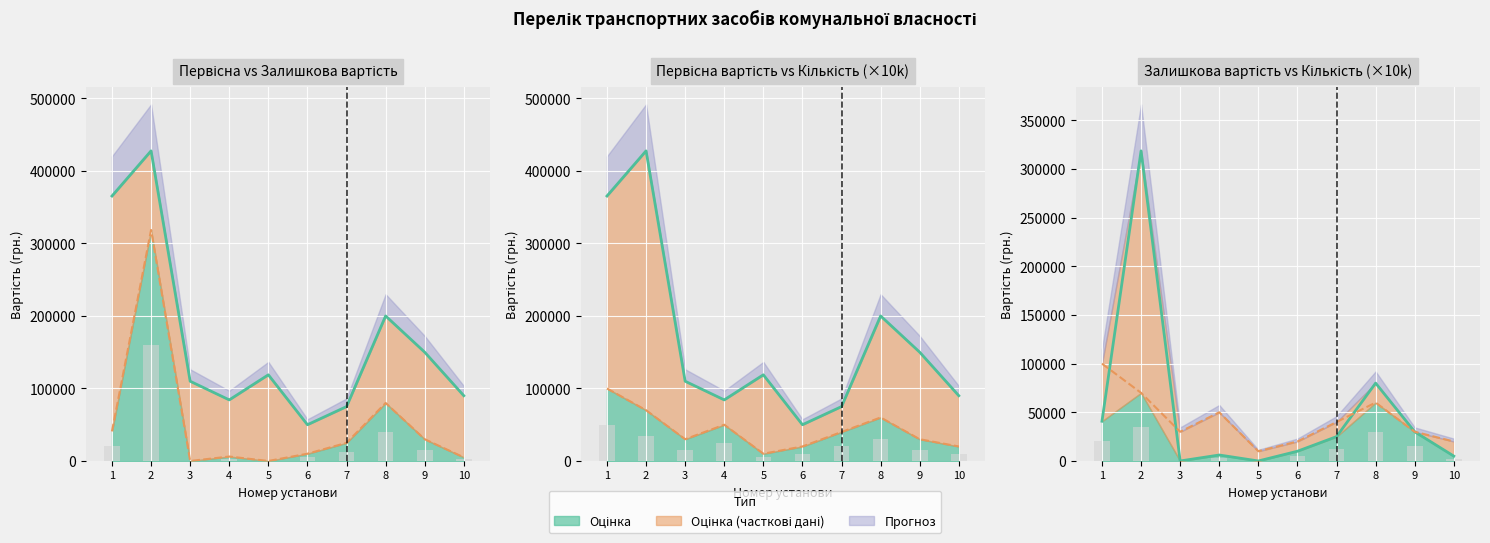

How many groups of bars are there?

10